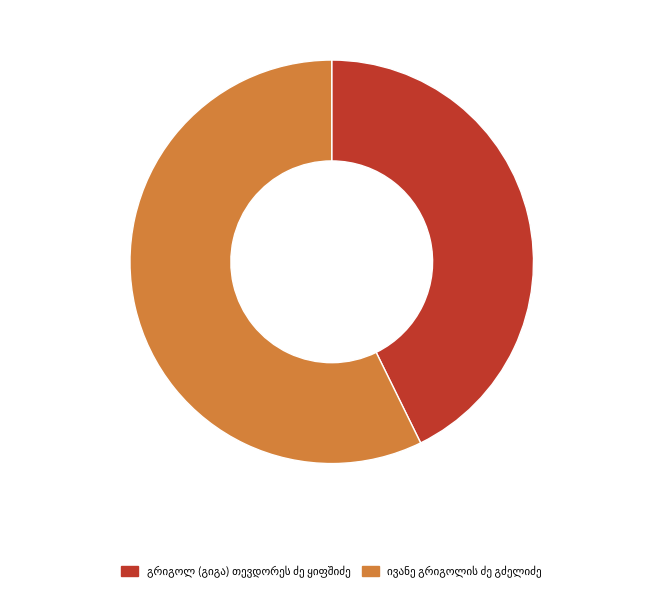

Does any single category account for the majority?

Yes